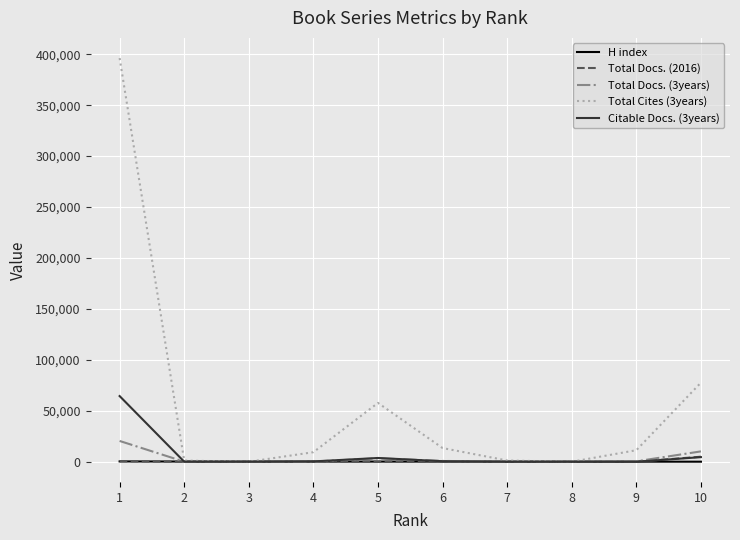

Which series has the widest spread of values?

Total Cites (3years)